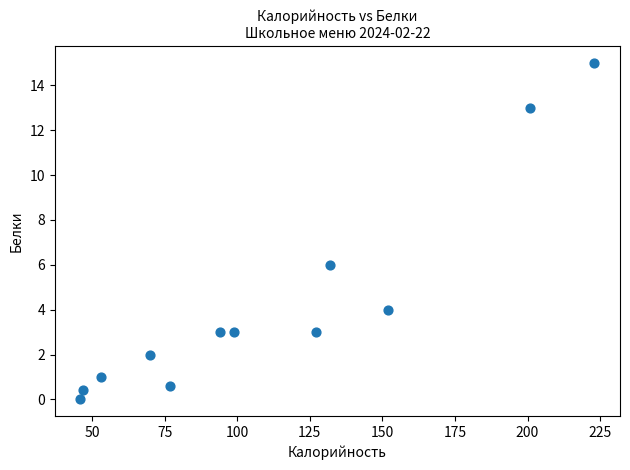

What is the range of X values (max minus min)?

177.0